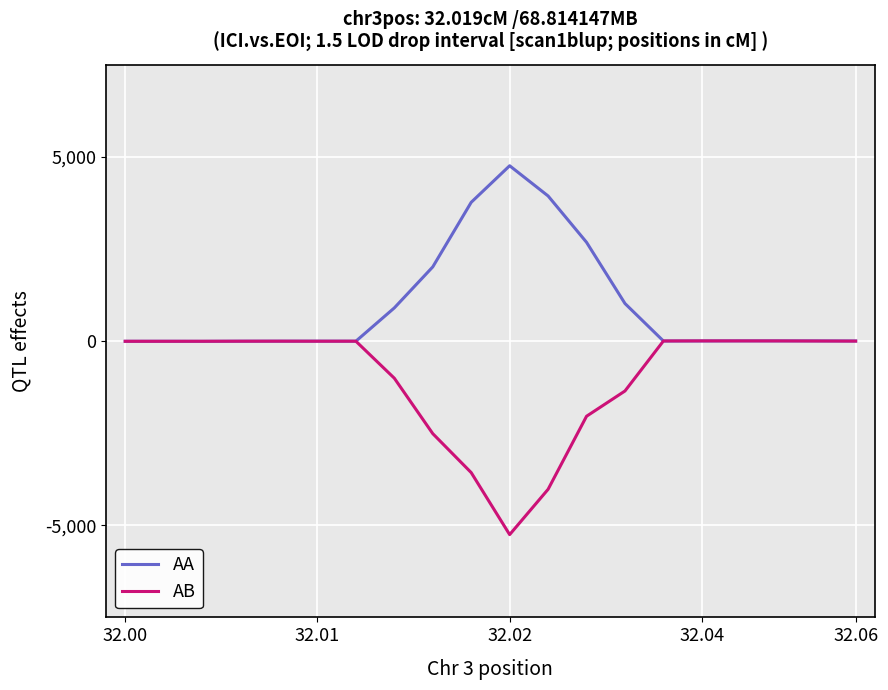

How many lines are shown in the chart?

2